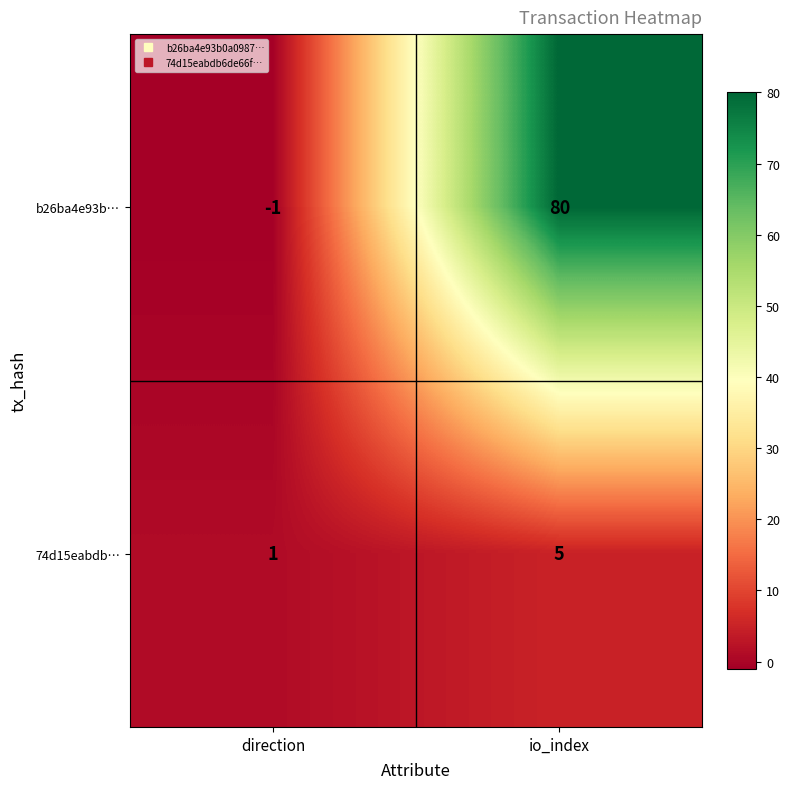

Which series has the largest total across all categories?

b26ba4e93b…